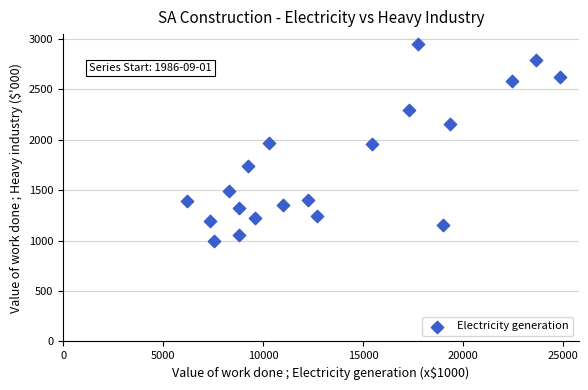

What is the range of Y values (max minus min)?

1948